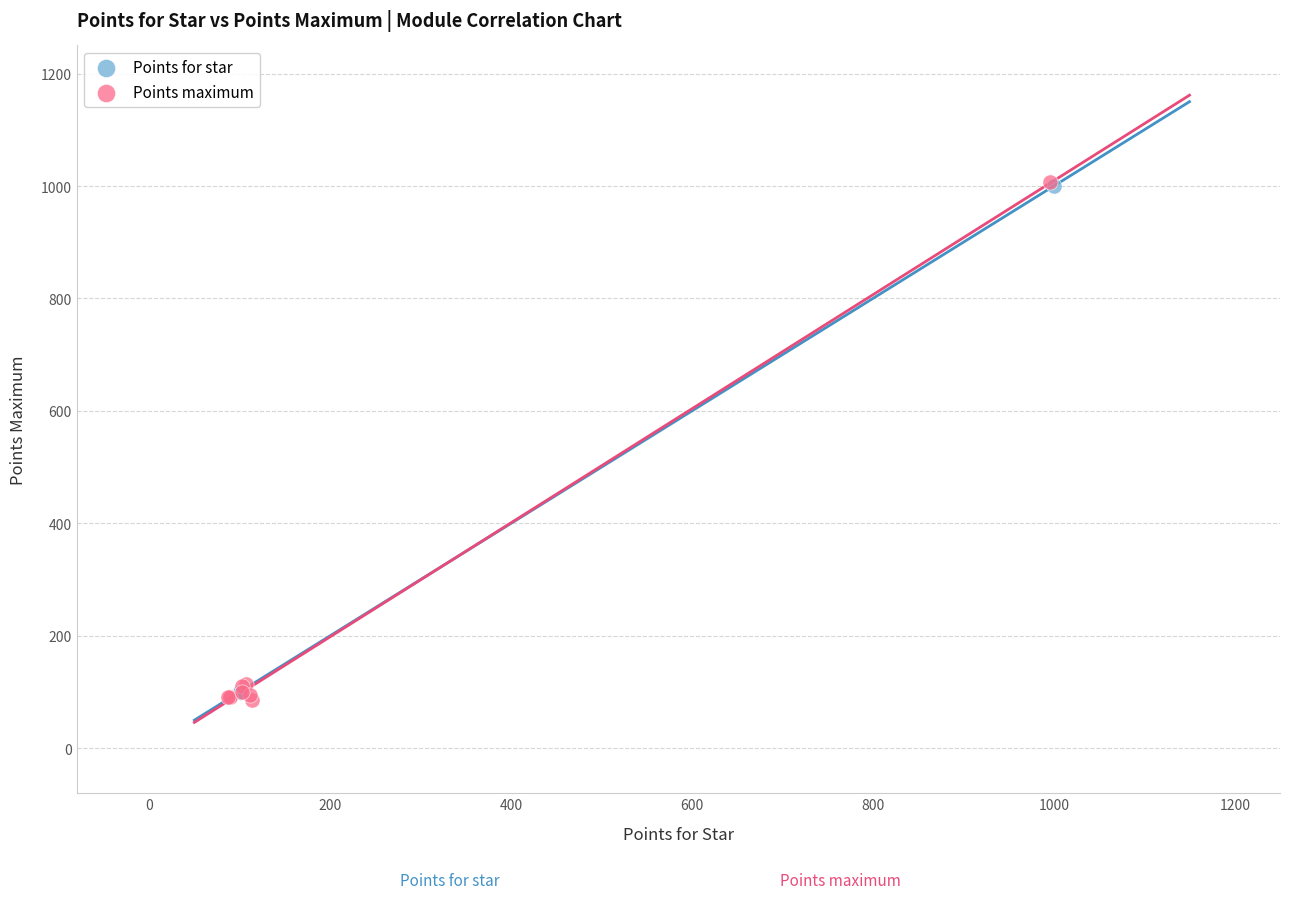

Which series has the largest Y range (max minus min)?

Points maximum